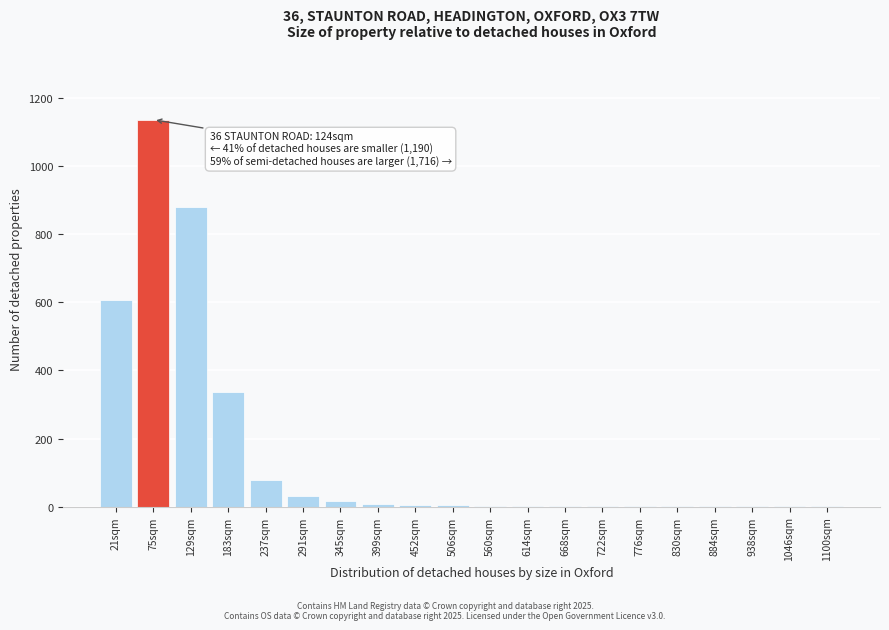

What is the sum of all values?

3118